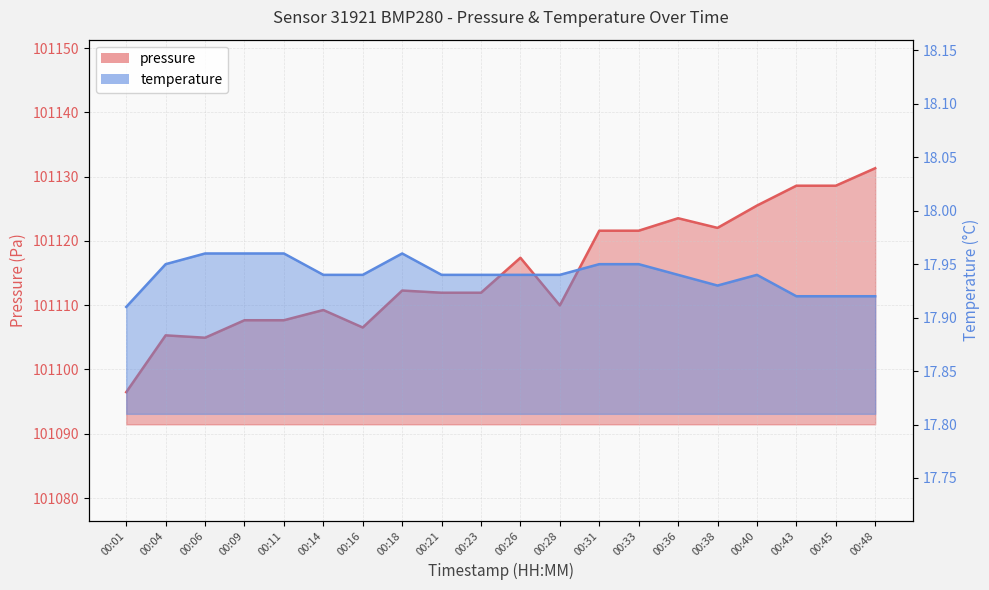

True or false: temperature and pressure cross at least once.

False